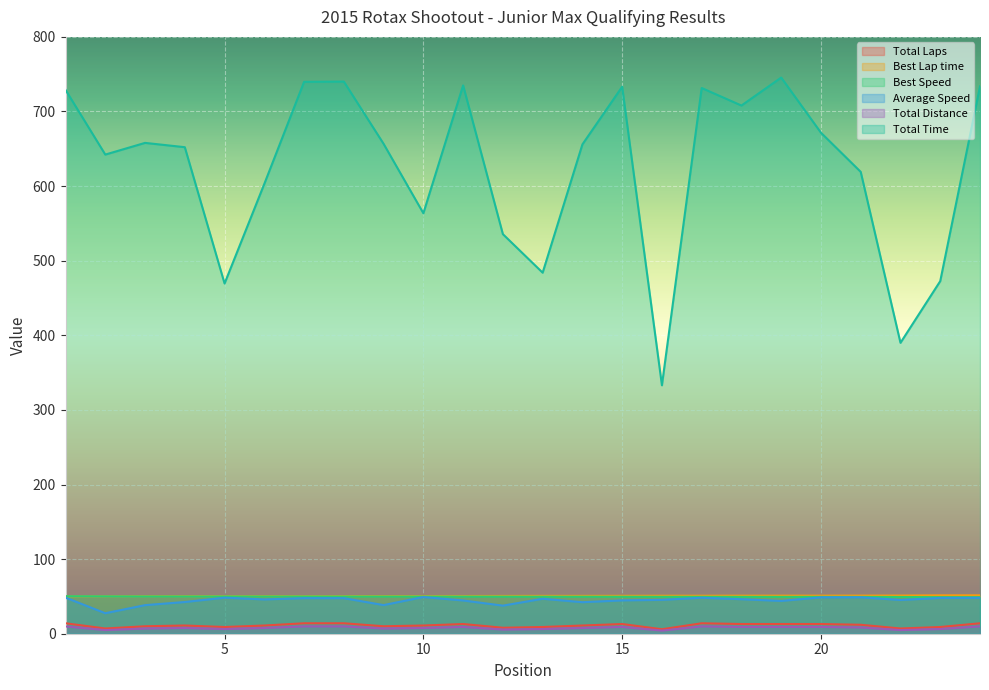

What is the difference between the second highest and minimum values in the Total Distance series?

5.6